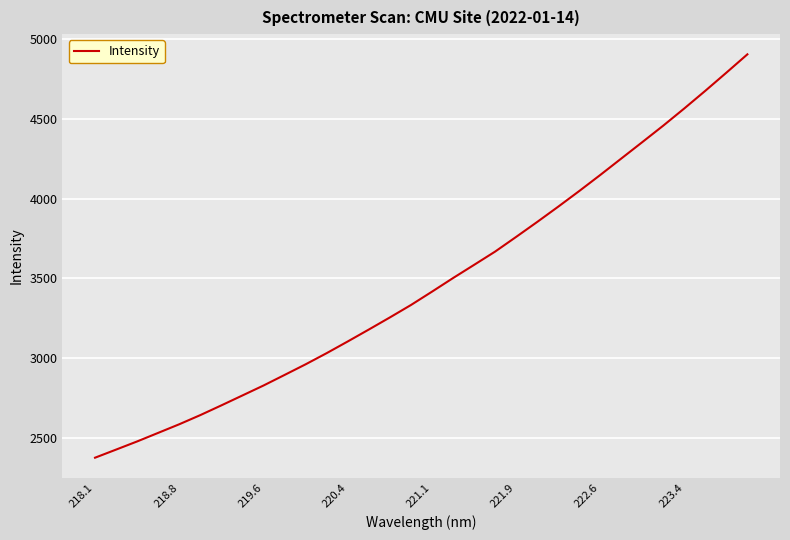

What is the smallest value displayed?

2373.9